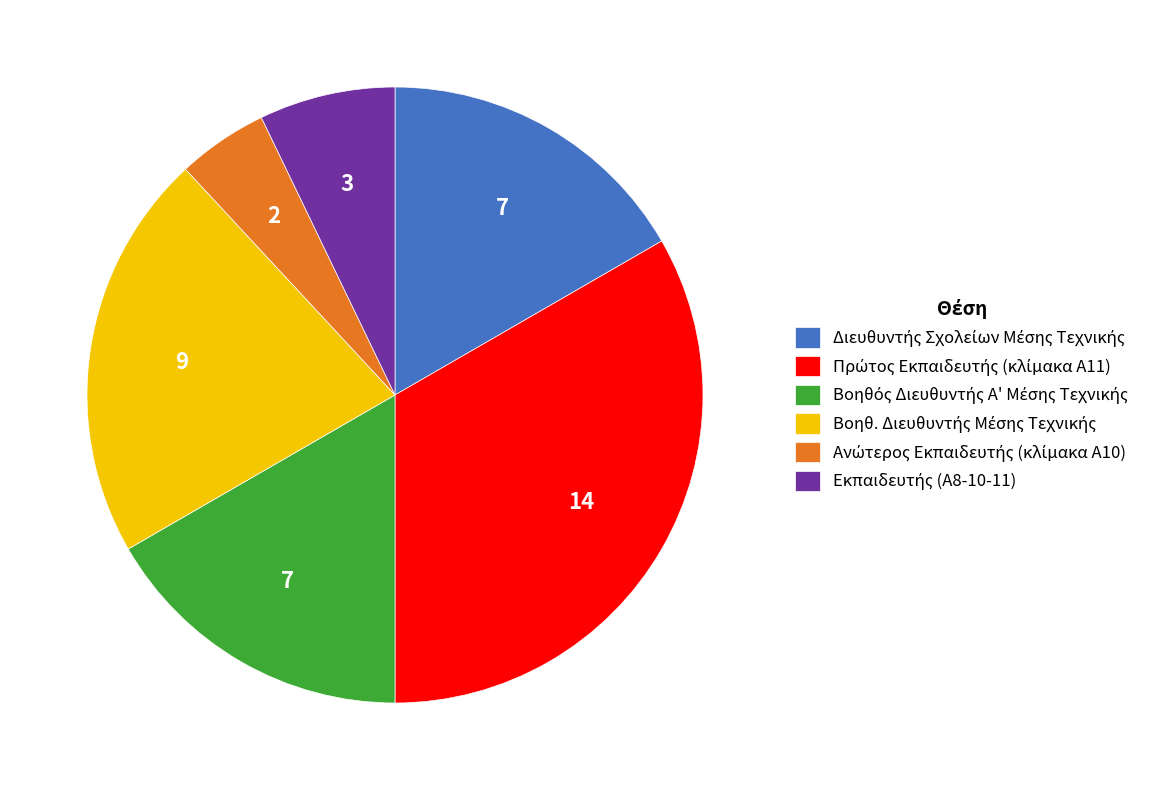

Is there a majority slice in this chart?

No